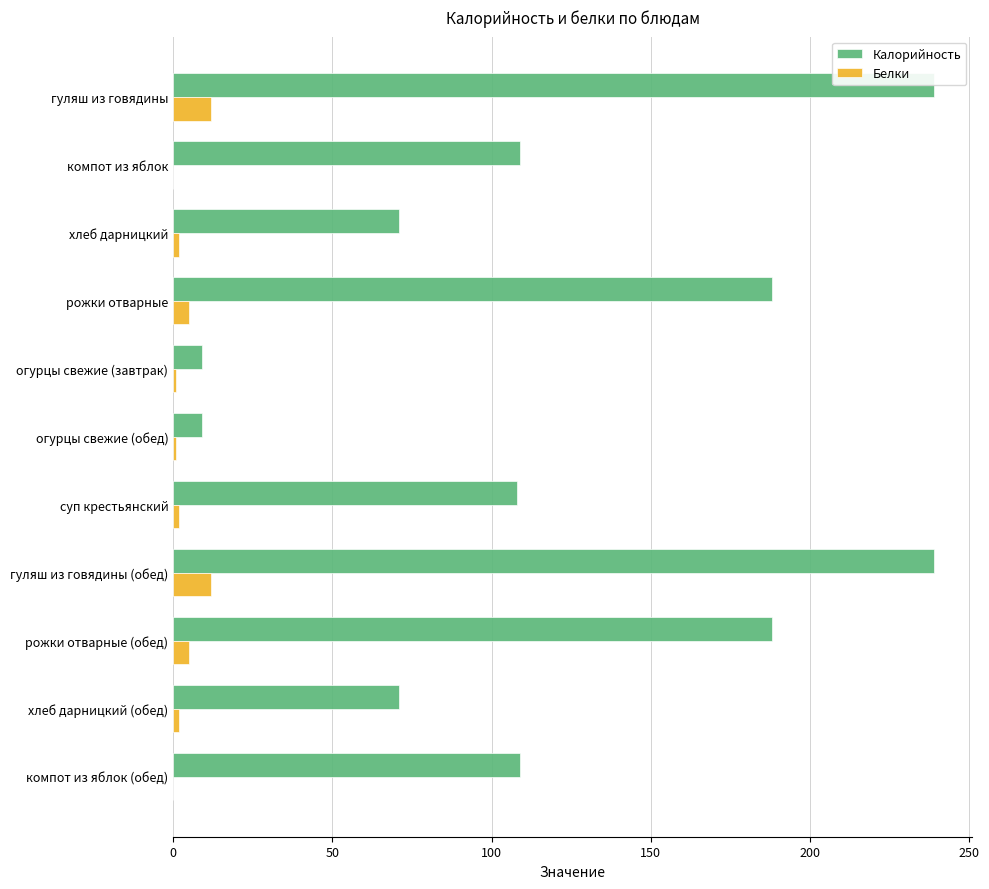

How many values in the Белки series exceed 2?

4